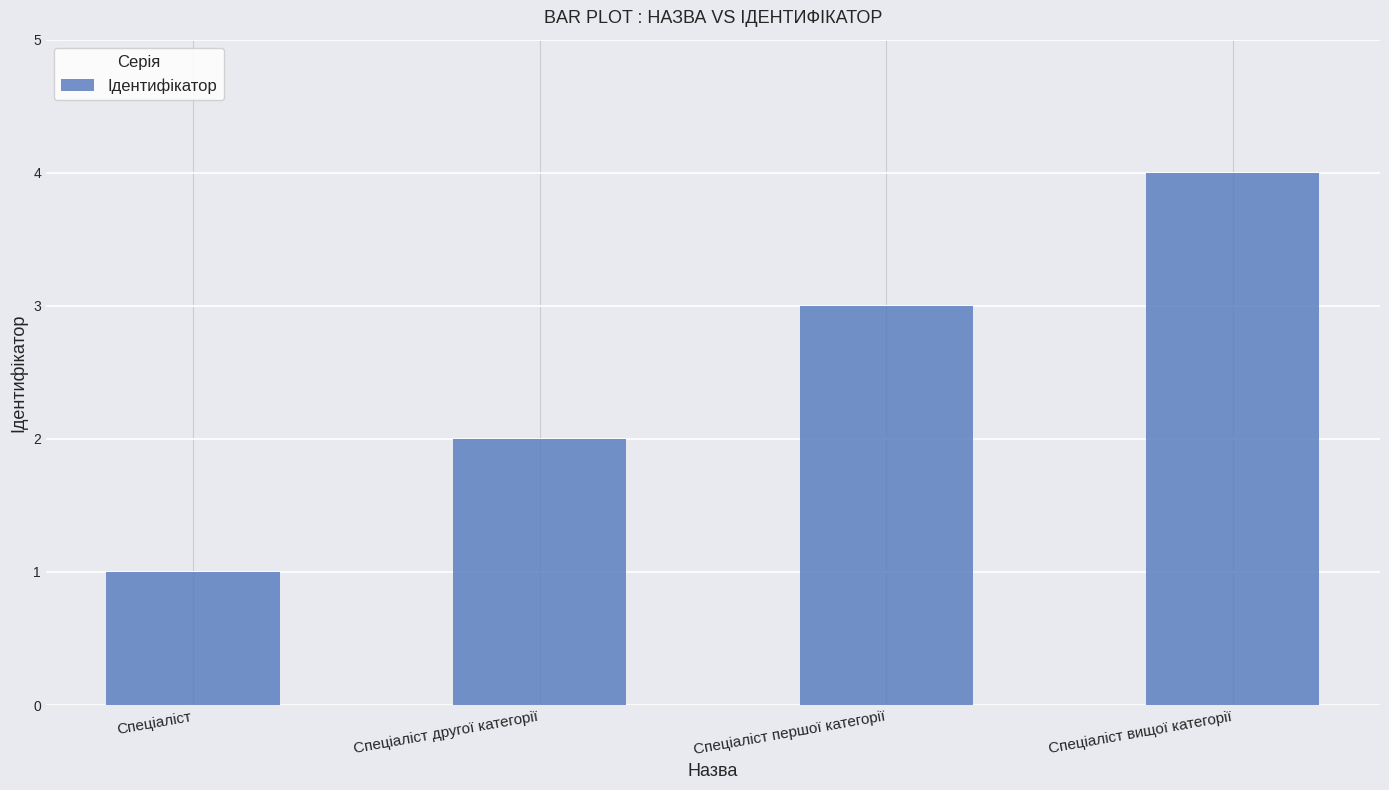

Does the chart contain any negative values?

No